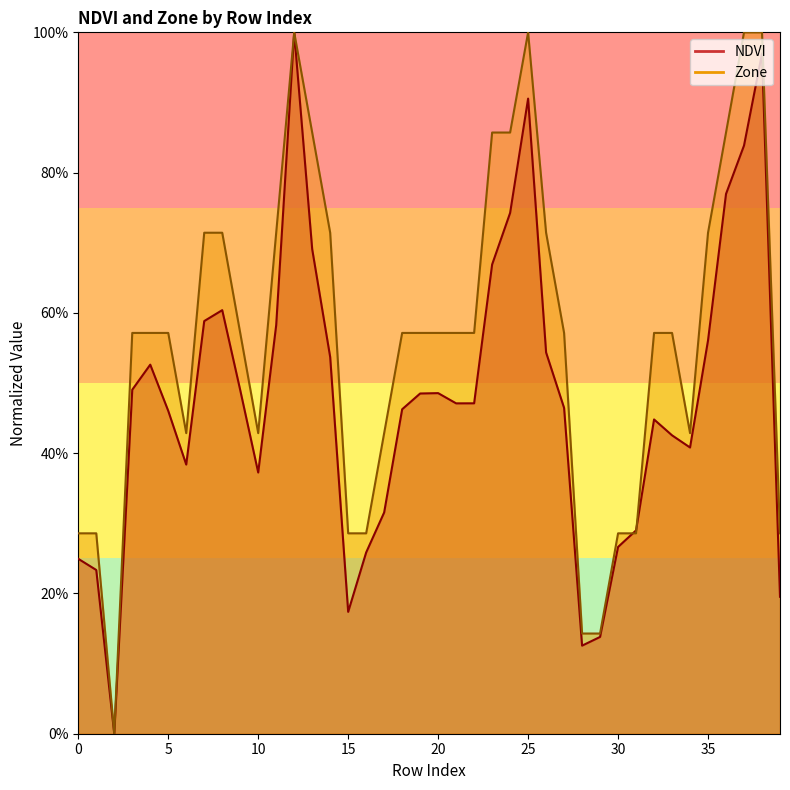

What is the difference between the maximum and minimum values in the NDVI series?

1.0